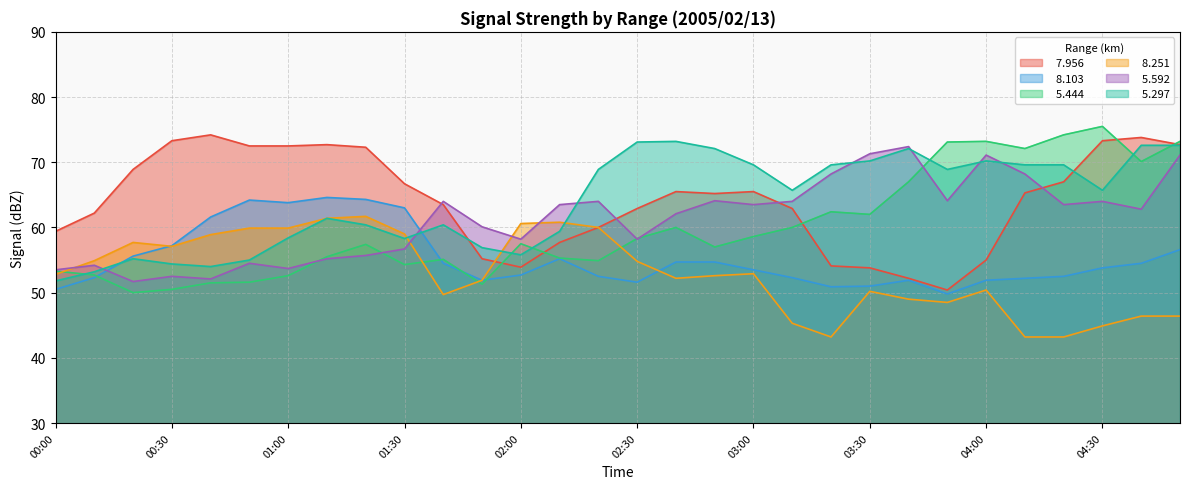

Is the value of   5.297 at 04:30 greater than the value of   8.251 at 01:30?

Yes